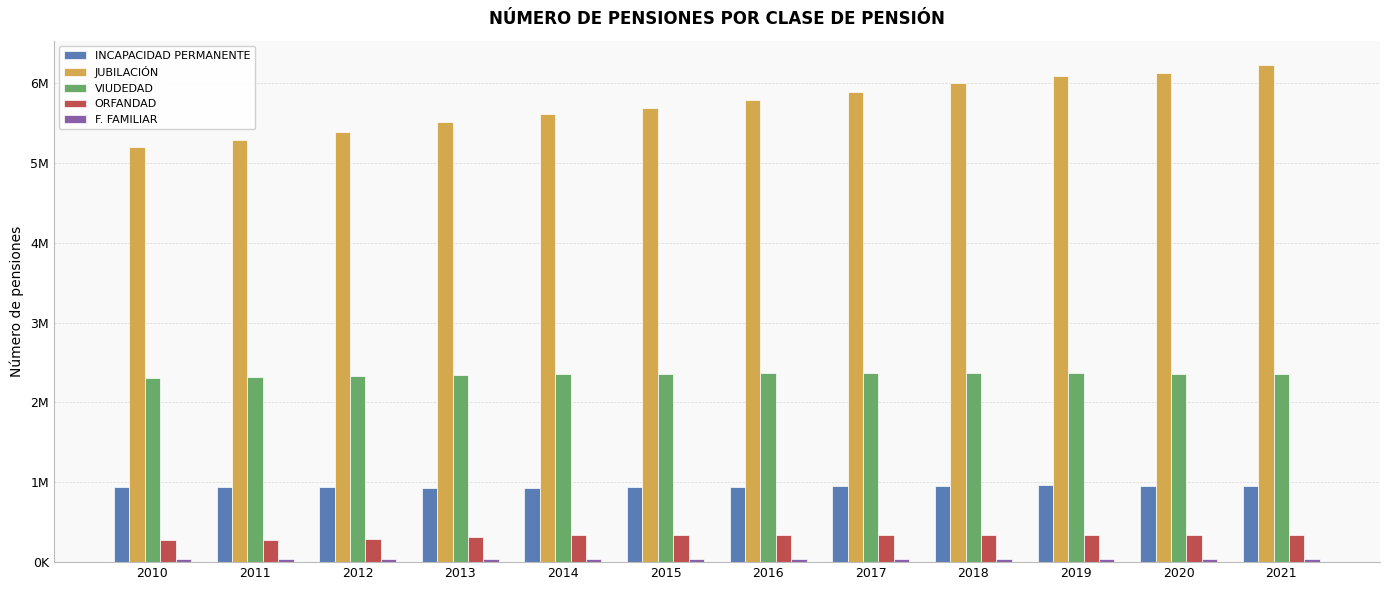

Are the bars grouped side by side (vs. stacked)?

Yes